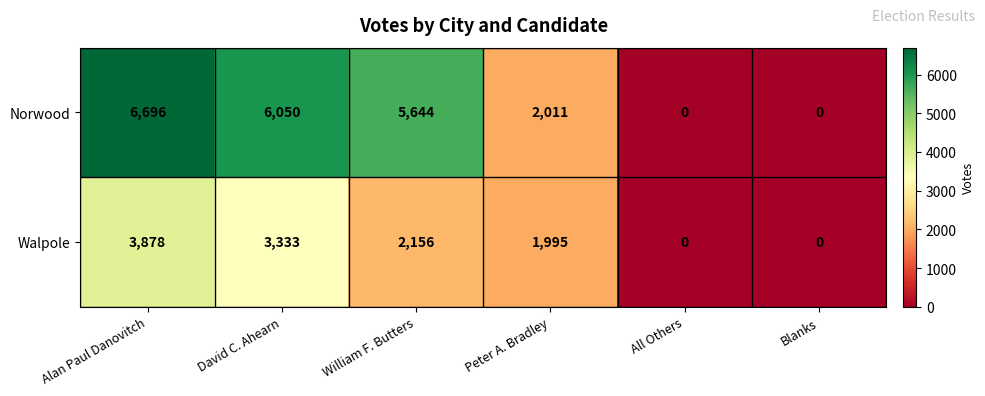

True or false: Norwood has a value of 3783 at William F. Butters.

False